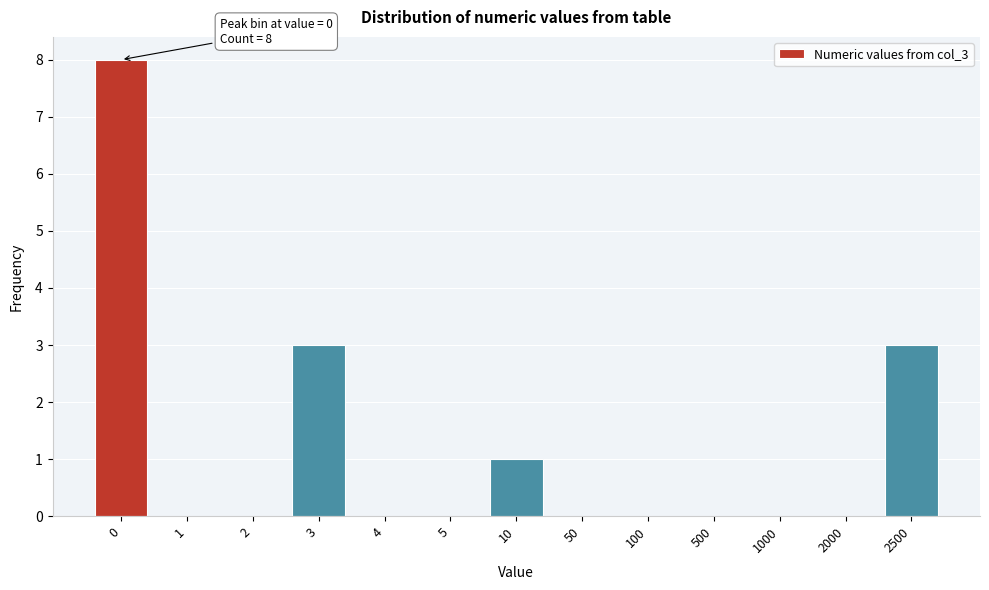

Reading left to right, what are all the values shown in this chart?

0=8	1=0	2=0	3=3	4=0	5=0	10=1	50=0	100=0	500=0	1000=0	2000=0	2500=3